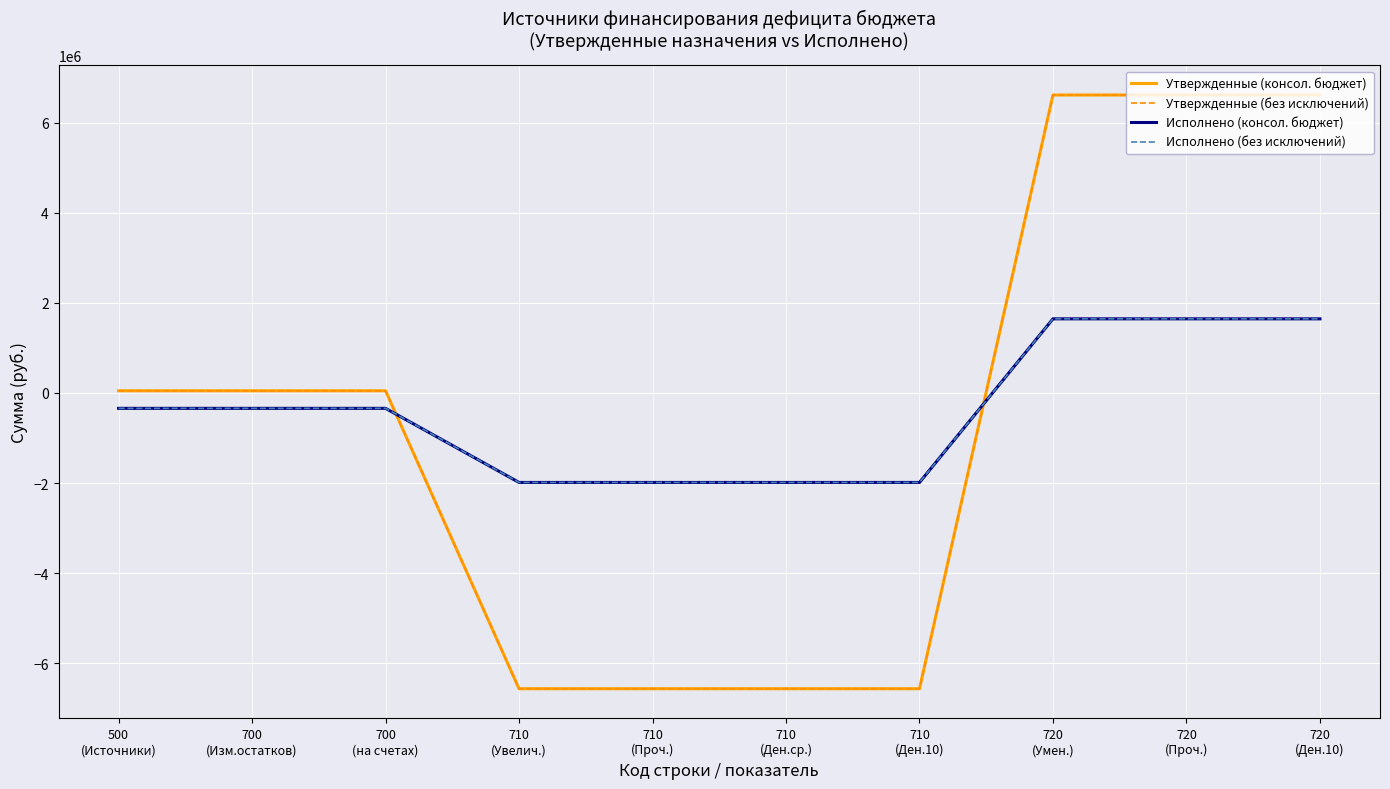

How many lines are shown in the chart?

4